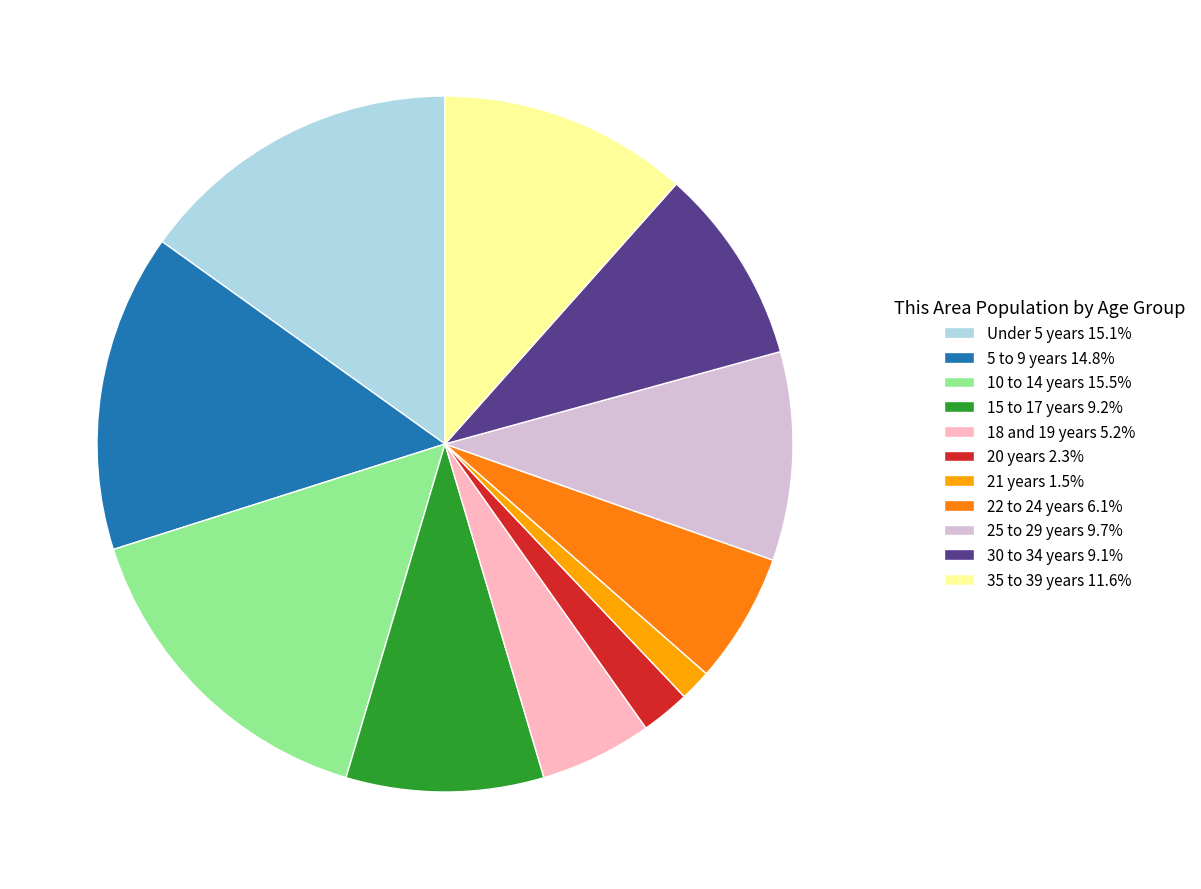

Is there a majority slice in this chart?

No